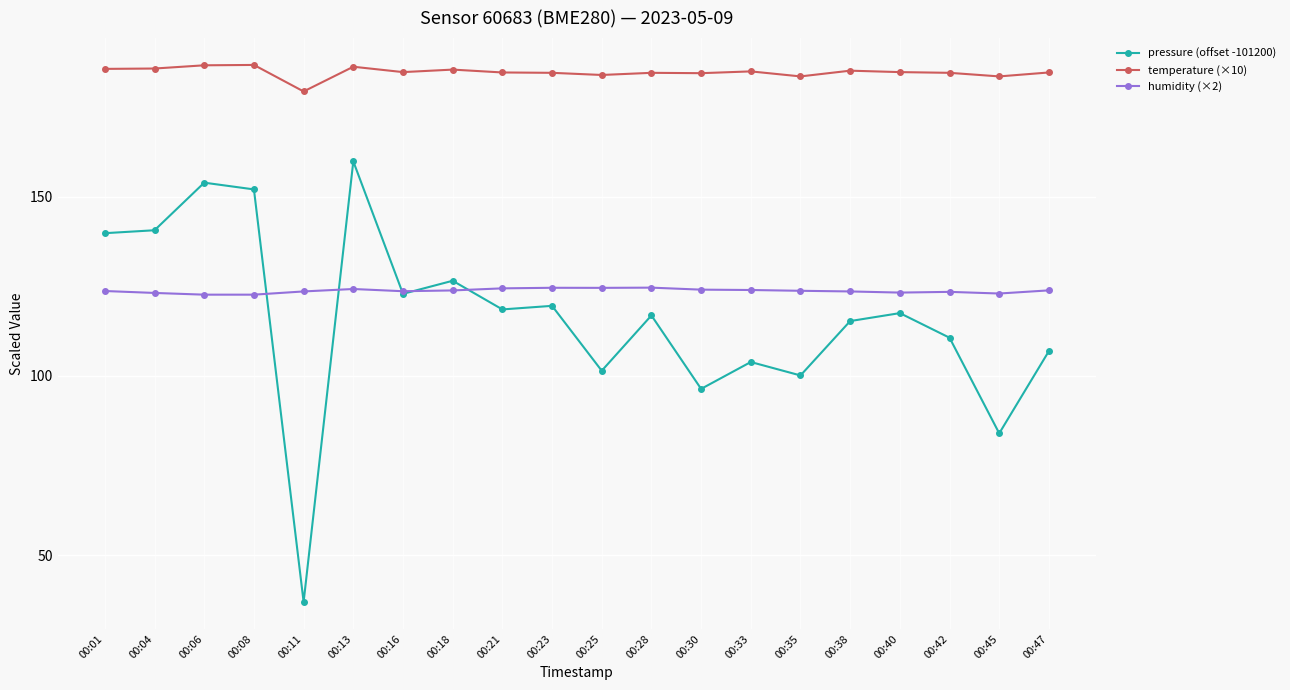

True or false: temperature (×10) and humidity (×2) intersect in this chart.

False